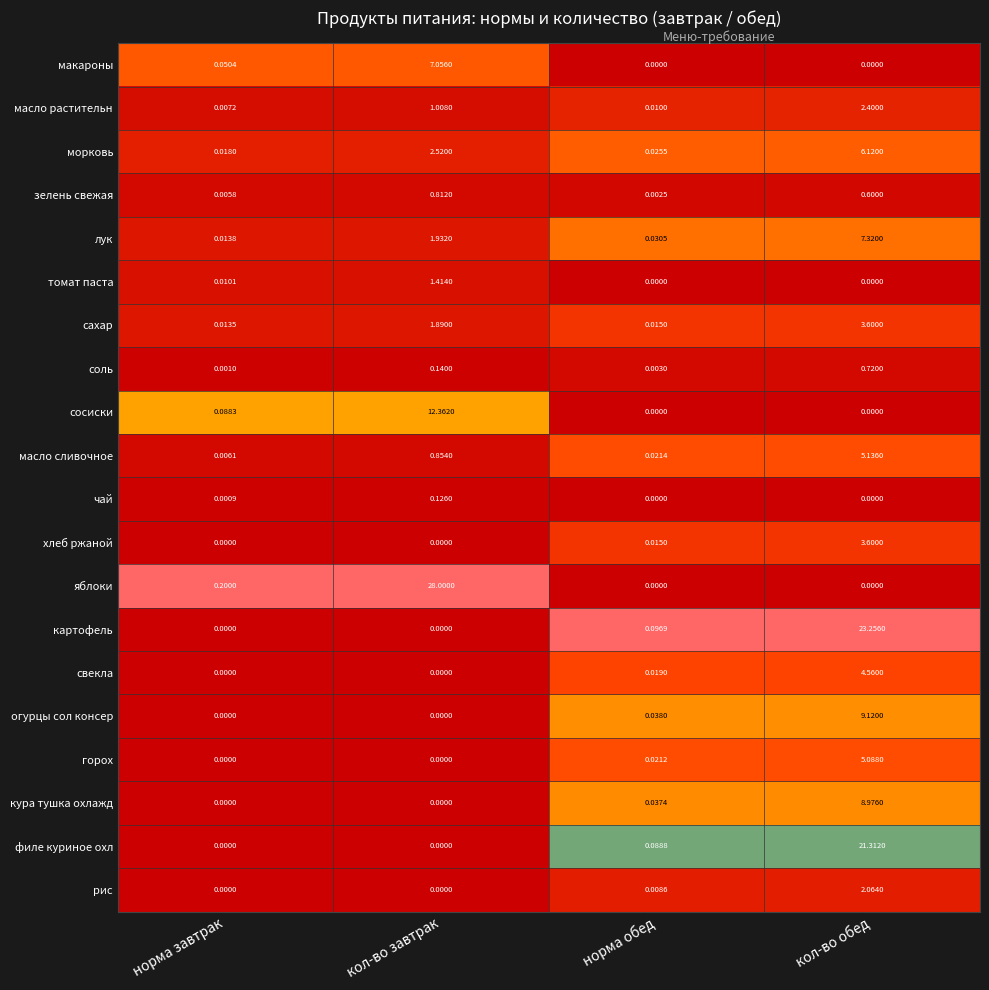

What is the total value across all series at норма завтрак?

0.4